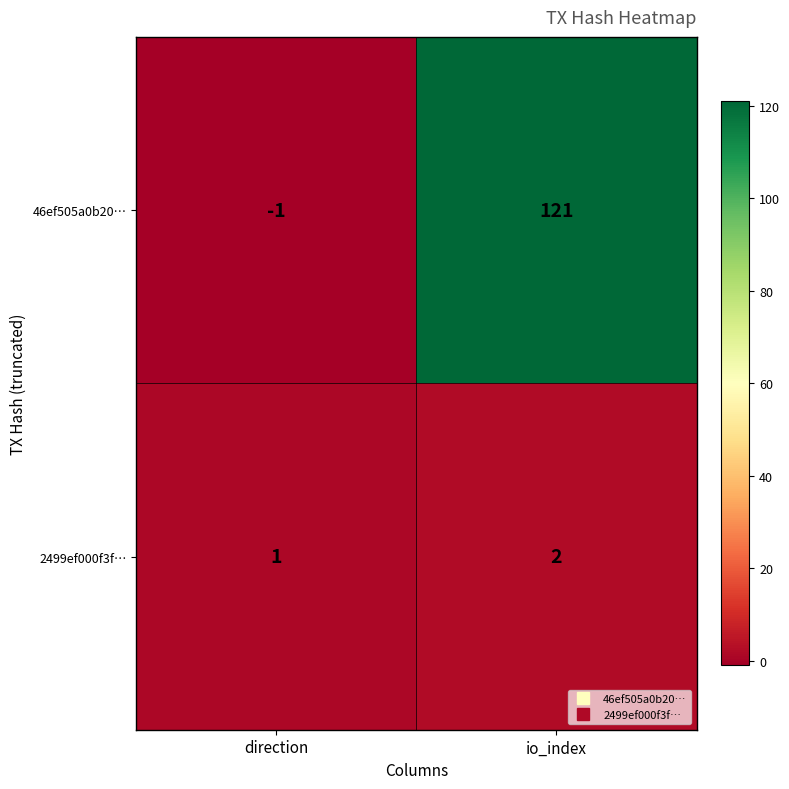

What is the difference between the 46ef505a0b20… values at io_index and direction?

122